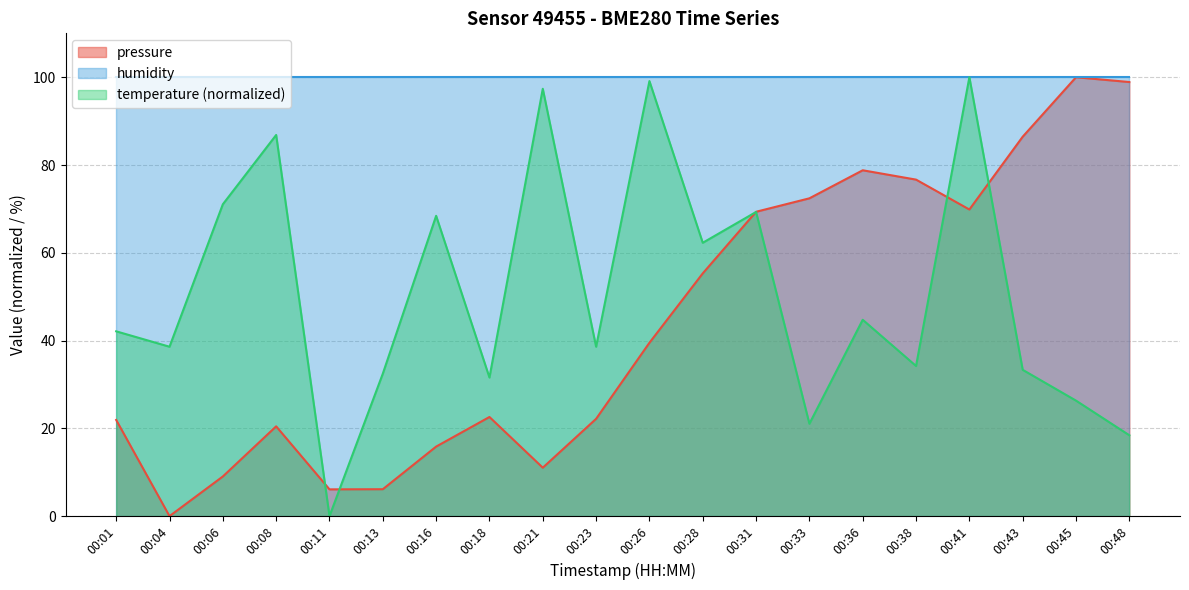

What is the total value across all series at 00:28?

217.6